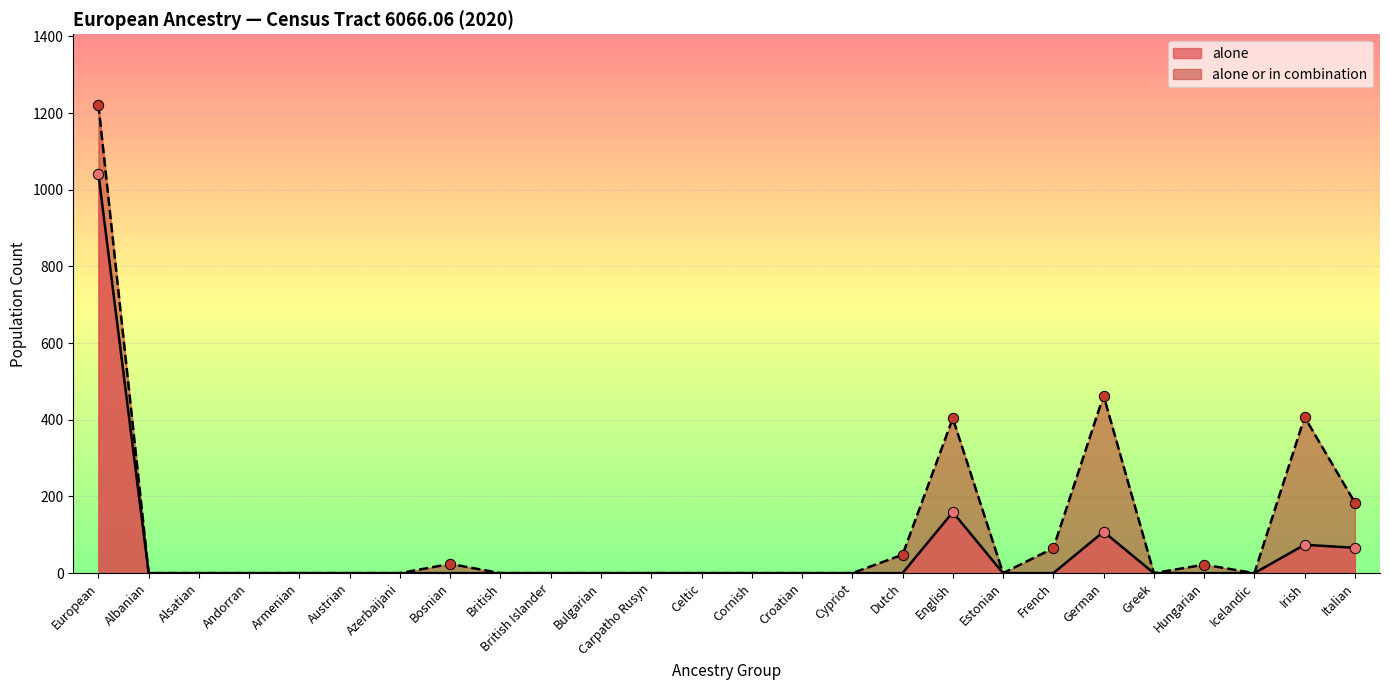

At which category is the sum across all series the highest?

European